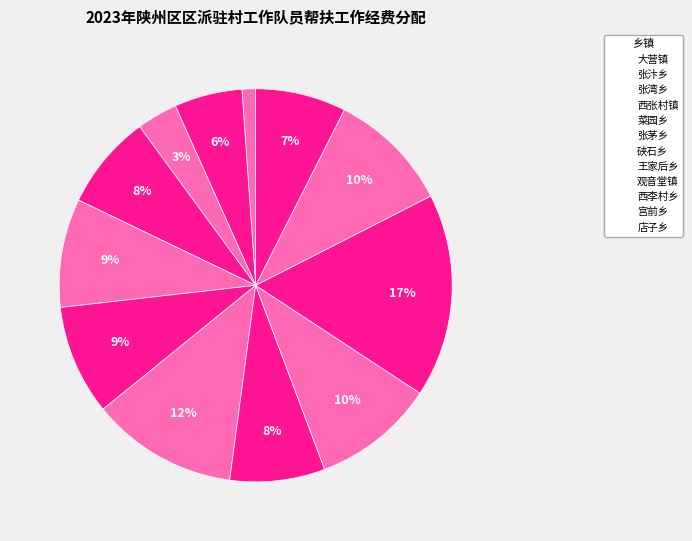

Combined, what portion of the pie is 宫前乡 and 硖石乡?

22.1%